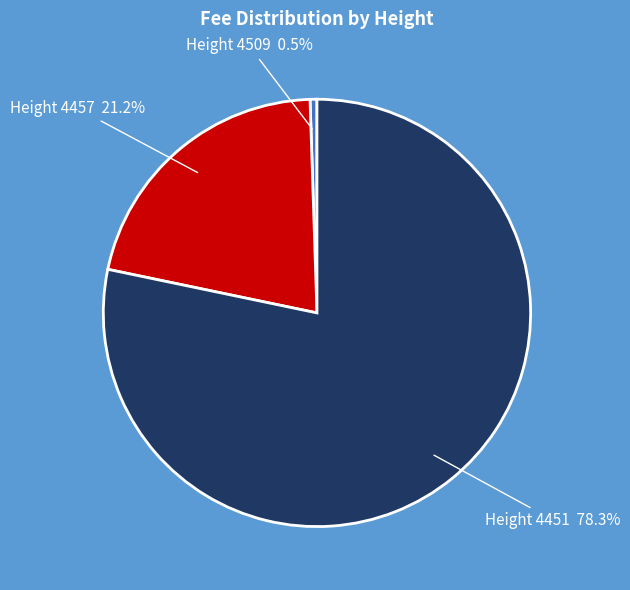

To the nearest percent, what is the average slice percentage?

33%